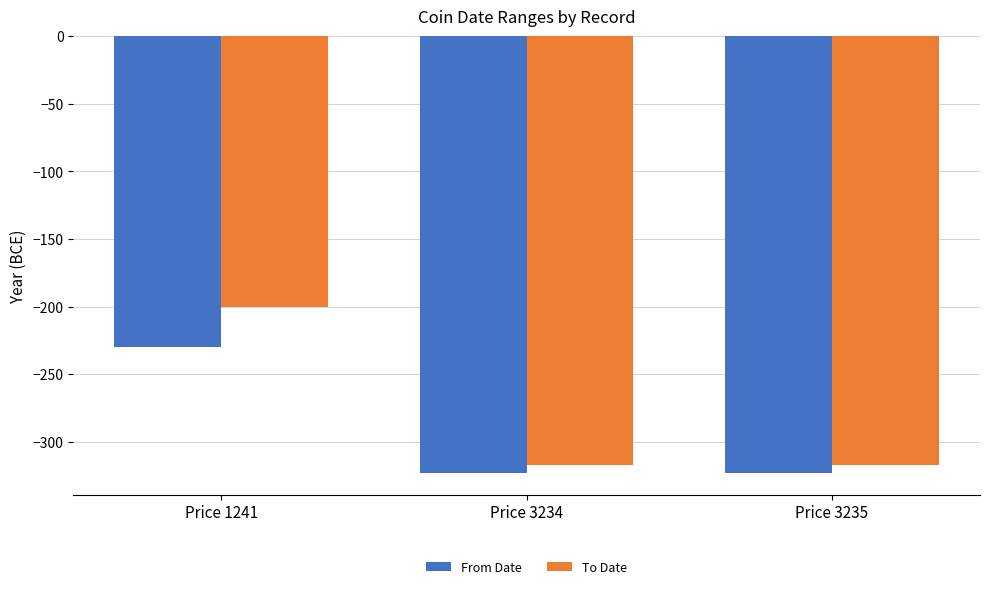

True or false: To Date has a value of -317 at Price 3234.

True